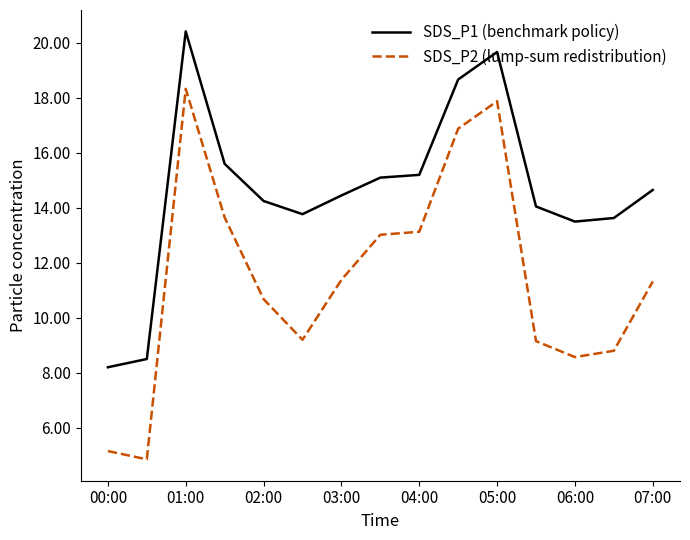

How many lines are shown in the chart?

2